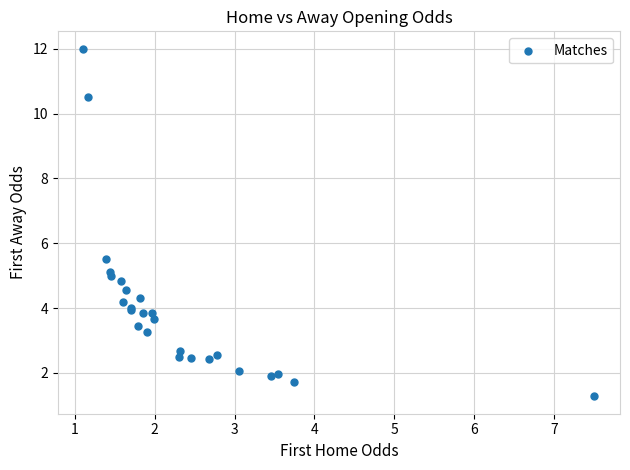

What Y value in the scatter plot is closest to 6?

5.5